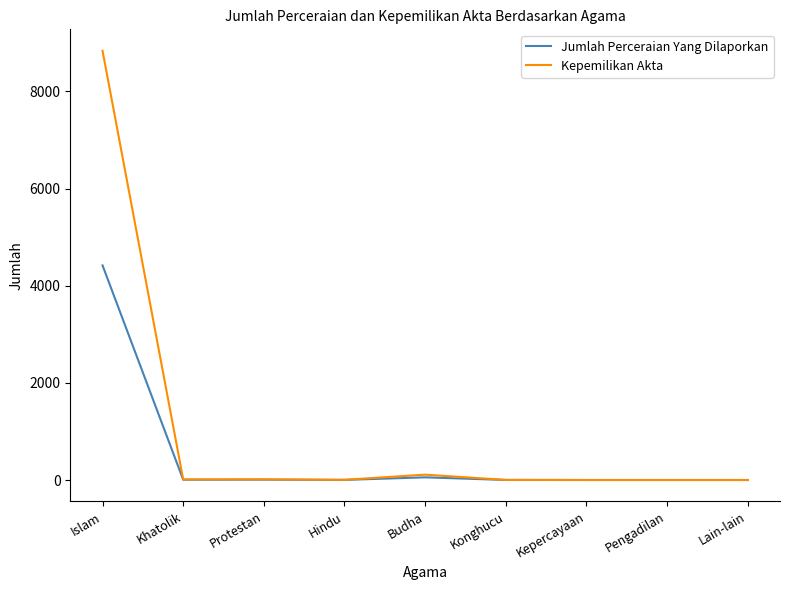

How many series are shown in this chart?

2